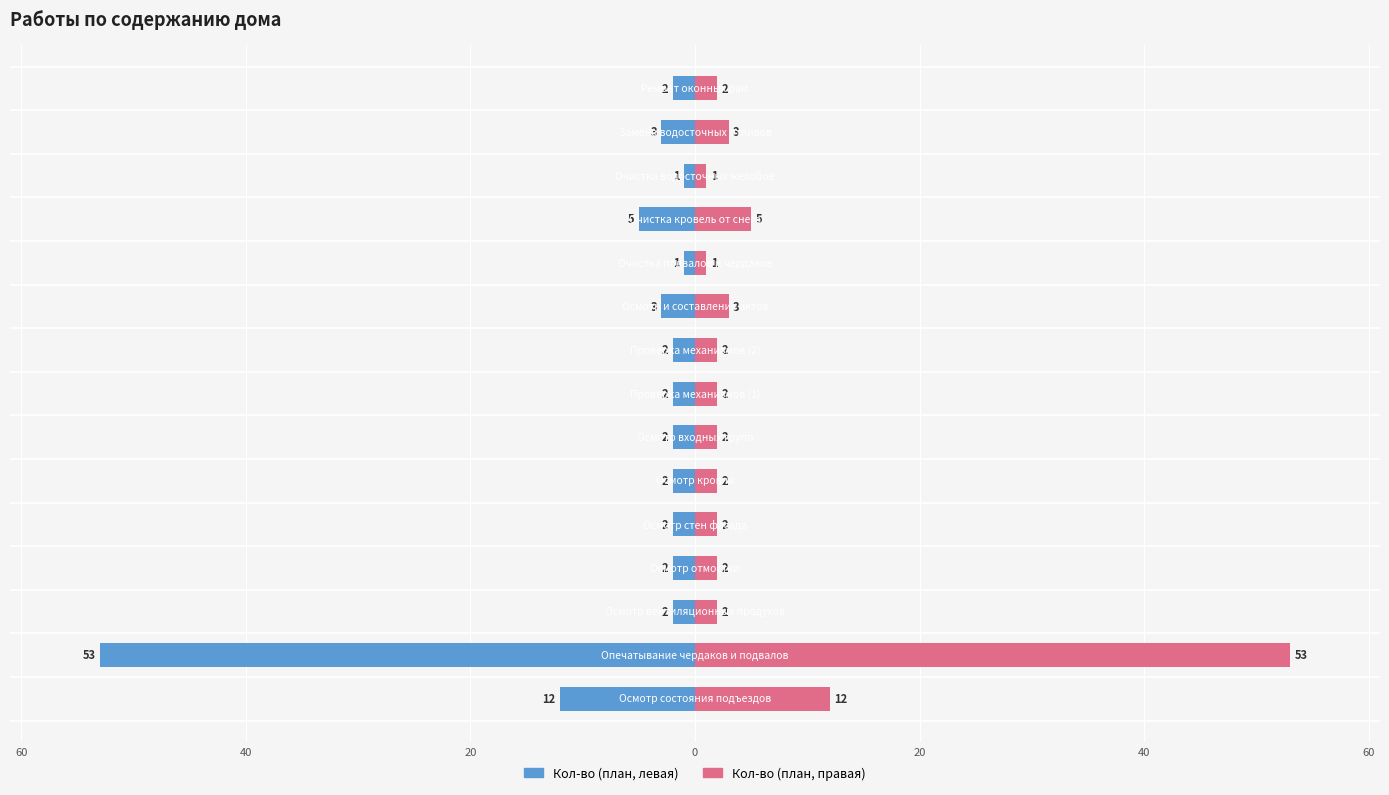

How many groups of bars are there?

15